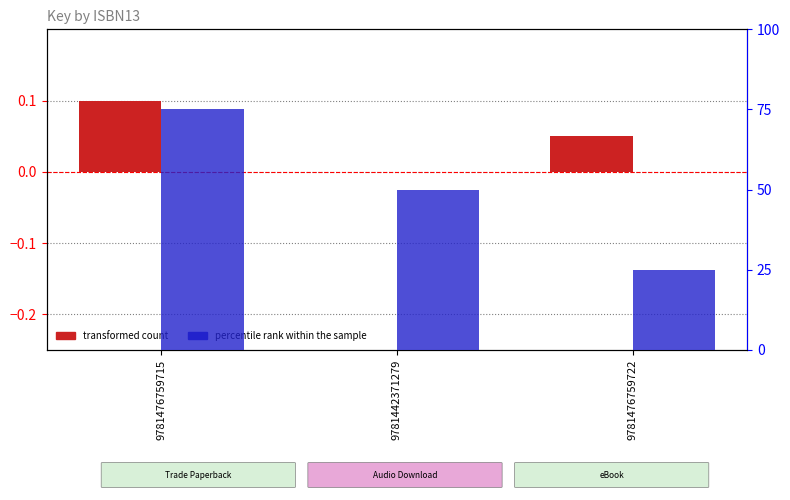

Which series has the widest spread of values?

percentile rank within the sample